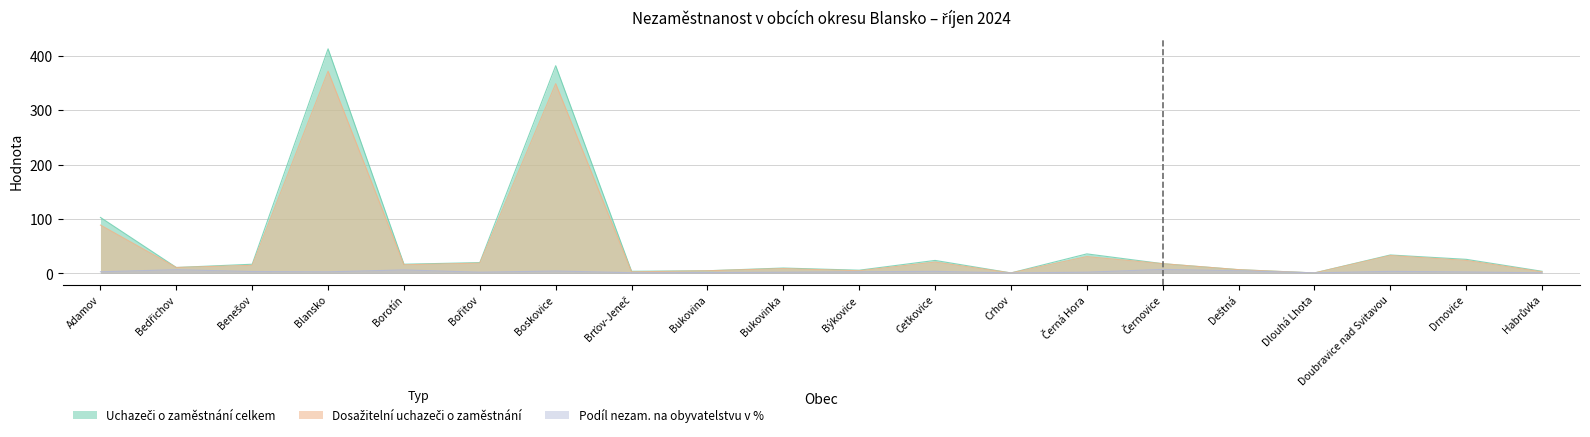

What position from the left is Deštná?

16